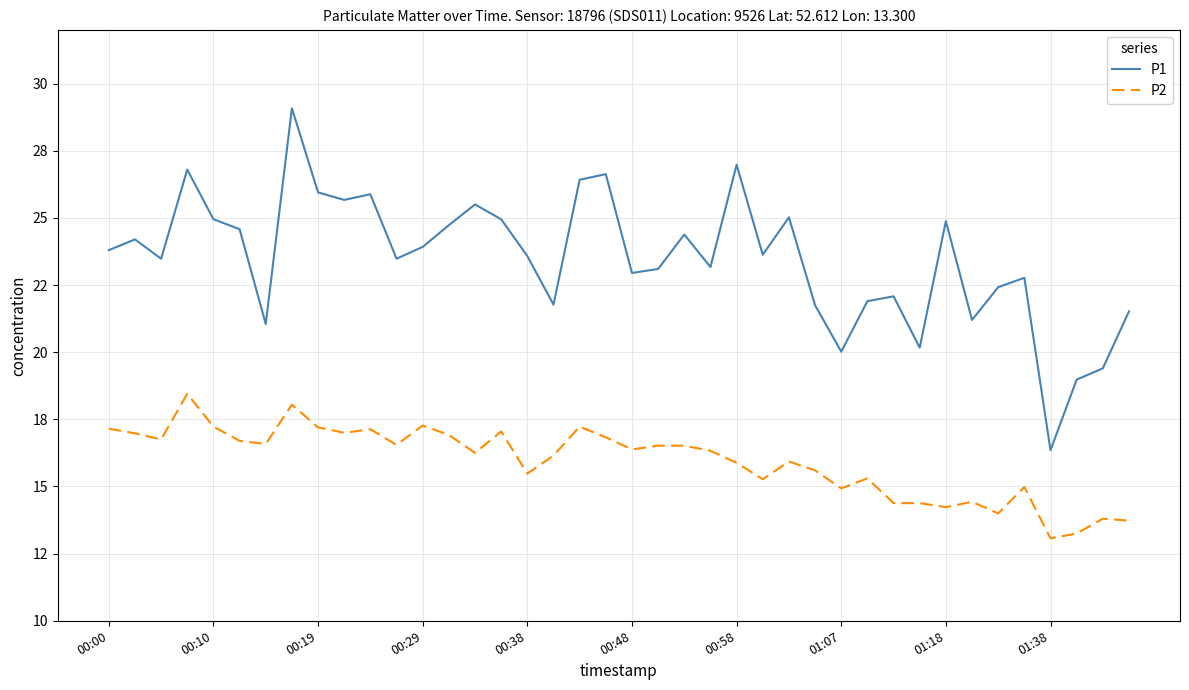

Does the chart have visible grid lines?

Yes